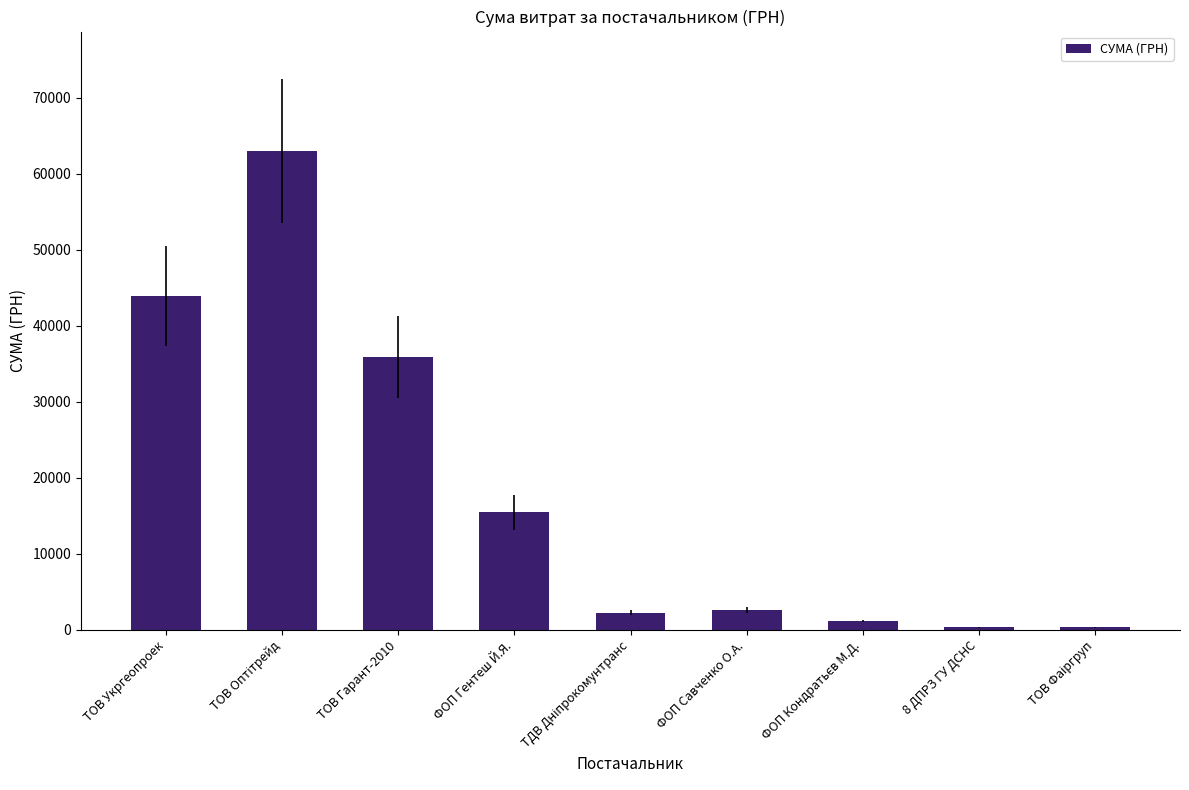

Is it true that the value at ТОВ Укргеопроек is 43943.4?

True